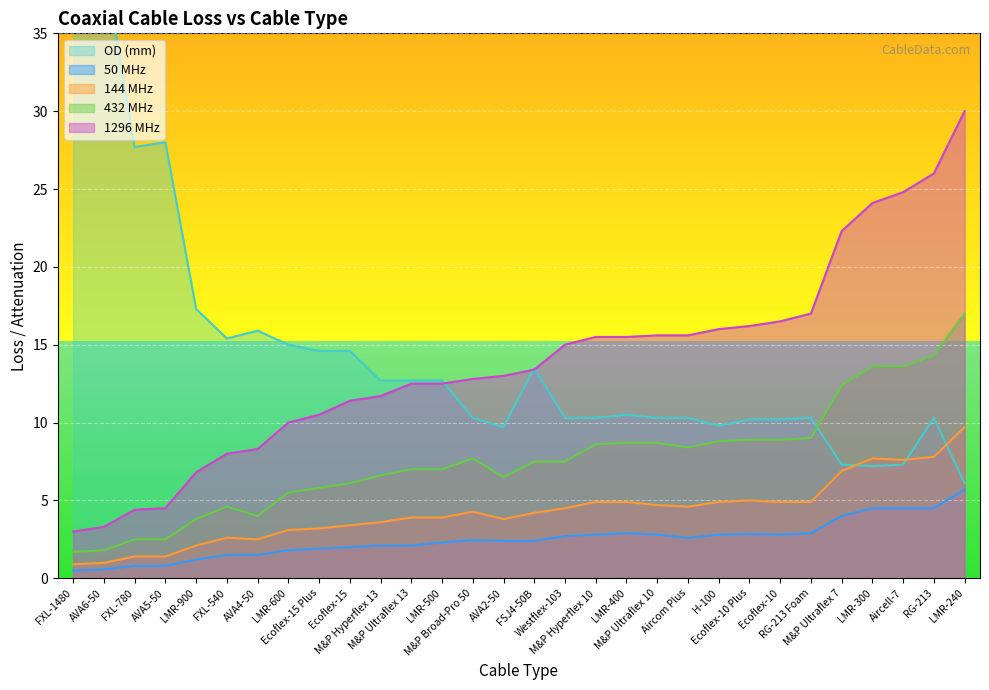

True or false: 144 MHz has a value of 7.7 at LMR-300.

True